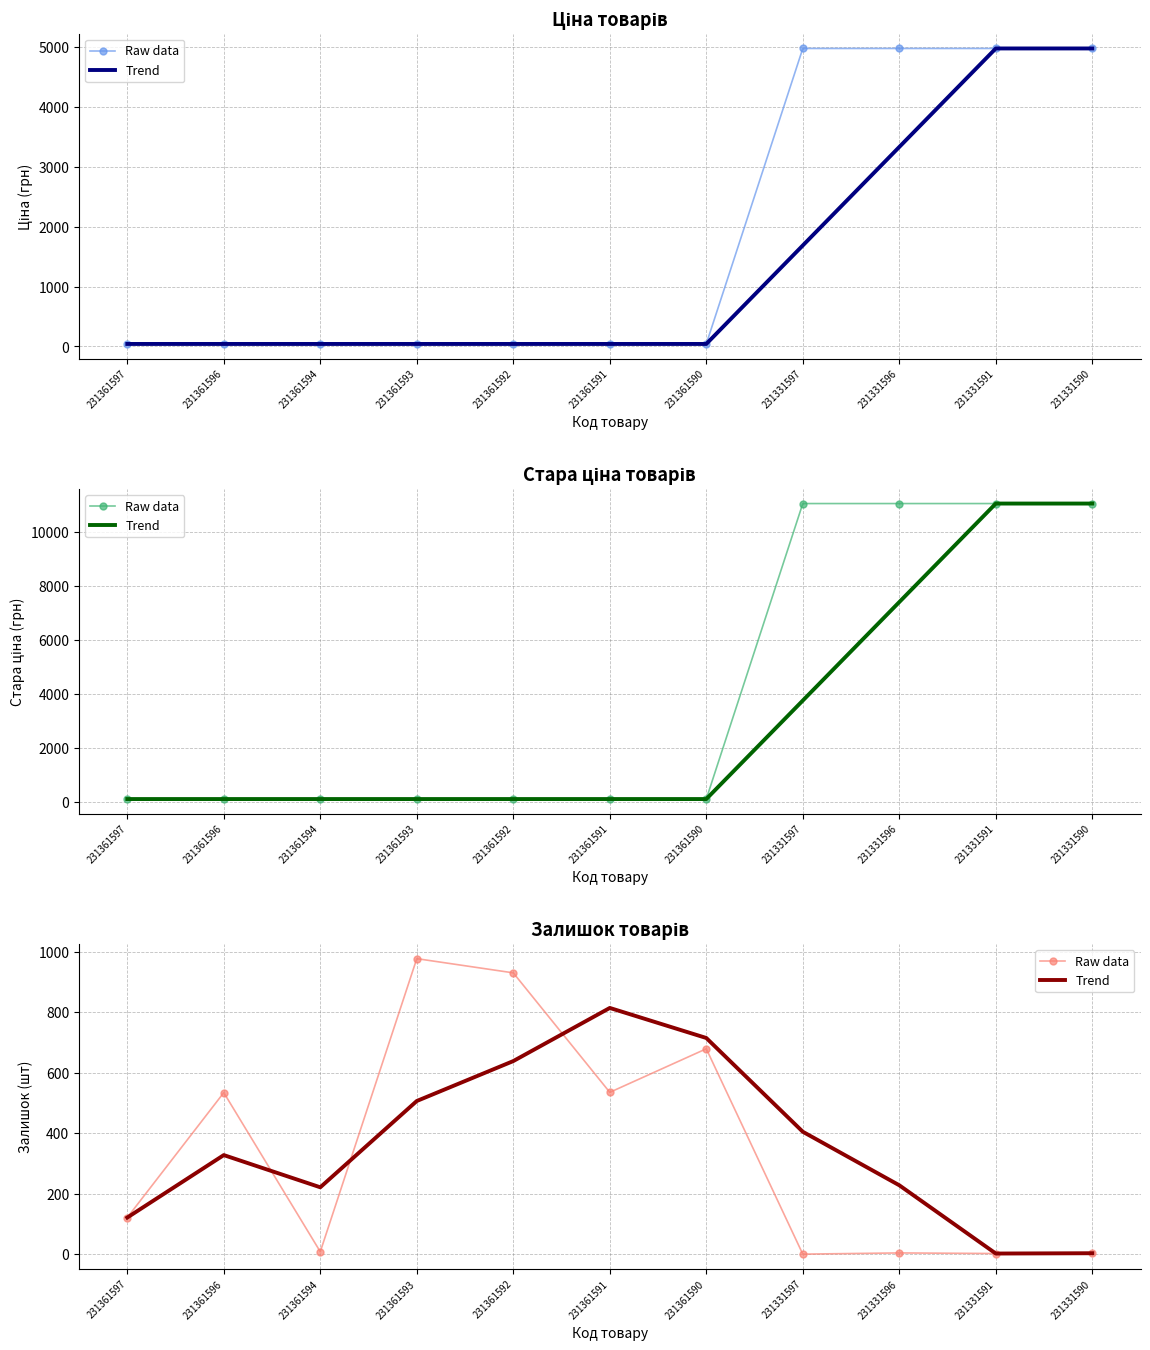

How many times do Trend and Raw data cross each other?

3